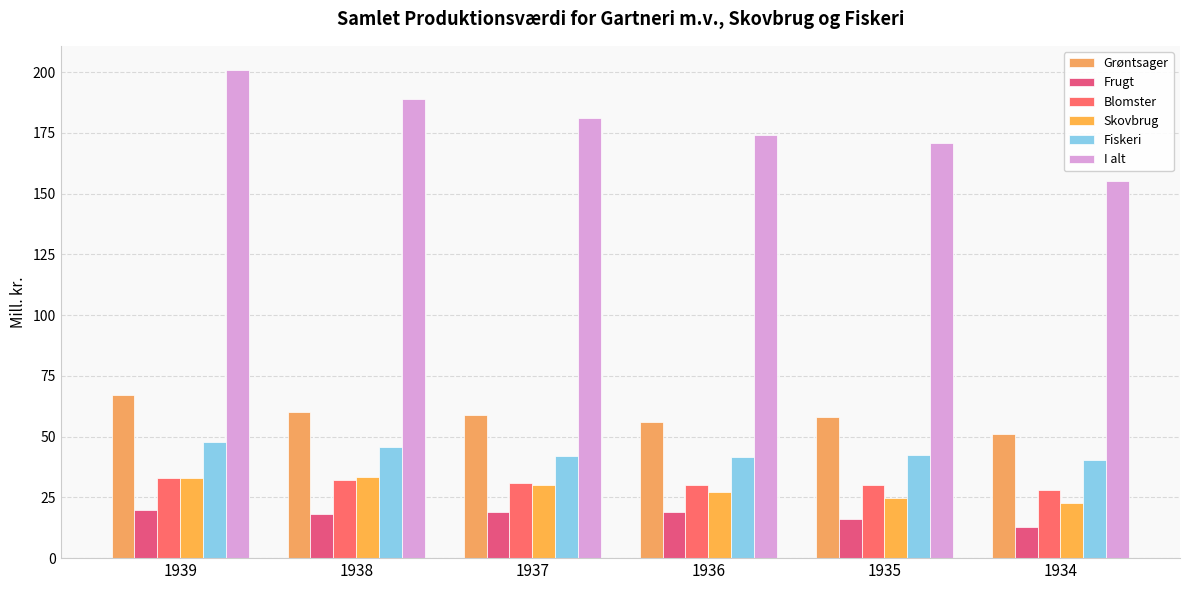

Reading left to right, extract all data points from this chart.

Grøntsager: 1939=67.0	1938=60.0	1937=59.0	1936=56.0	1935=58.0	1934=51.0
Frugt: 1939=20.0	1938=18.0	1937=19.0	1936=19.0	1935=16.0	1934=13.0
Blomster: 1939=33.0	1938=32.0	1937=31.0	1936=30.0	1935=30.0	1934=28.0
Skovbrug: 1939=32.8	1938=33.5	1937=30.1	1936=27.3	1935=24.6	1934=22.8
Fiskeri: 1939=48.0	1938=45.6	1937=42.0	1936=41.8	1935=42.3	1934=40.4
I alt: 1939=200.8	1938=189.1	1937=181.1	1936=174.1	1935=170.9	1934=155.2